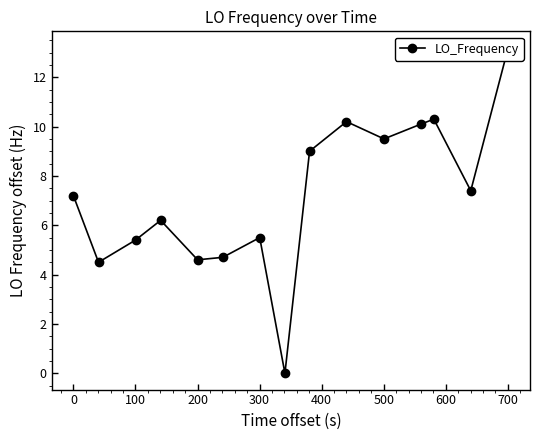

Reading left to right, list all the values displayed in this chart.

7.2	4.5	5.4	6.2	4.6	4.7	5.5	0.0	9.0	10.2	9.5	10.1	10.3	7.4	13.2